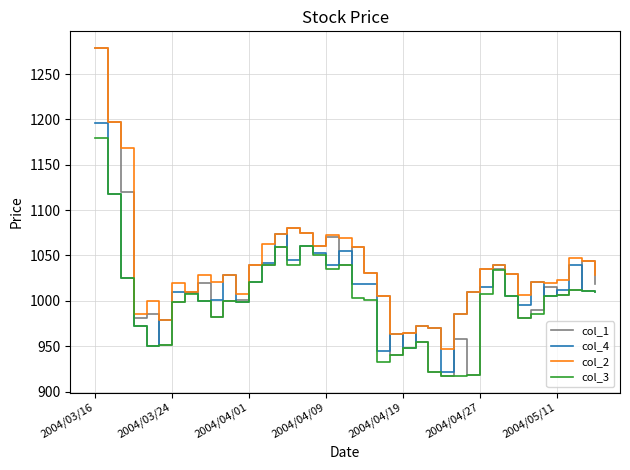

What is the highest value of the col_2 series?

1279